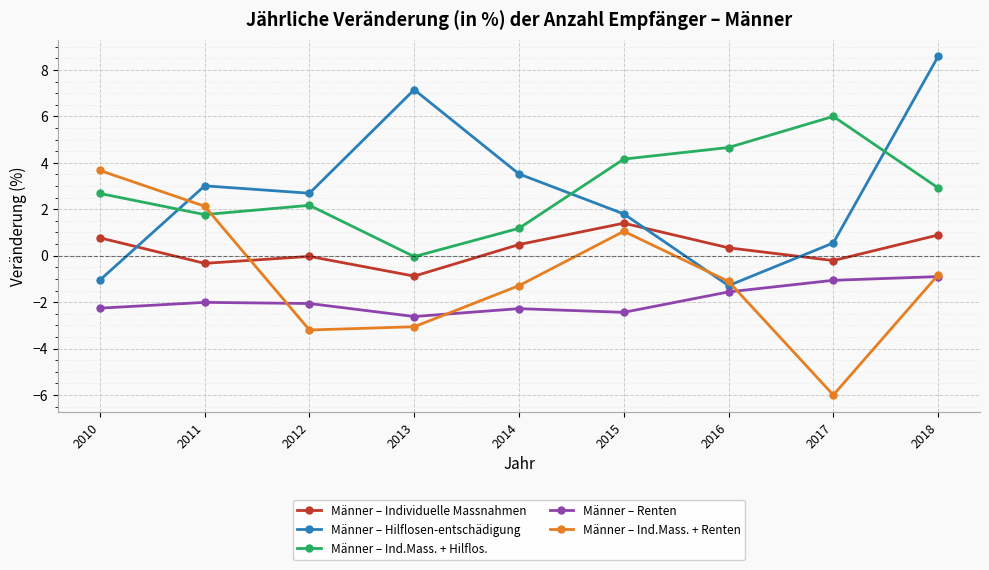

Which series ends up on top after the final intersection of Männer – Ind.Mass. + Hilflos. and Männer – Ind.Mass. + Renten?

Männer – Ind.Mass. + Hilflos.